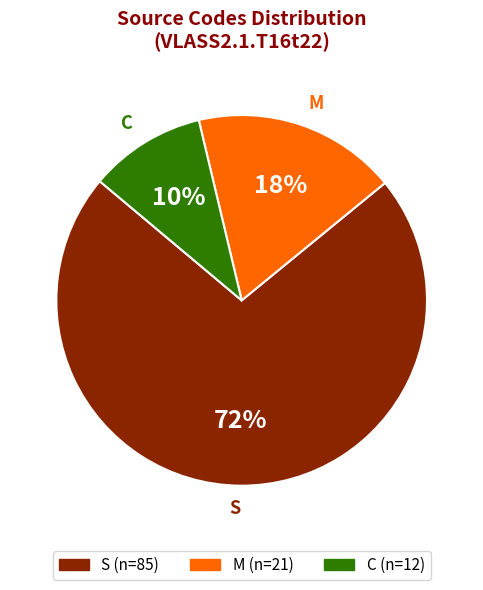

To the nearest percent, what is the difference between the largest and smallest slice percentages?

62%